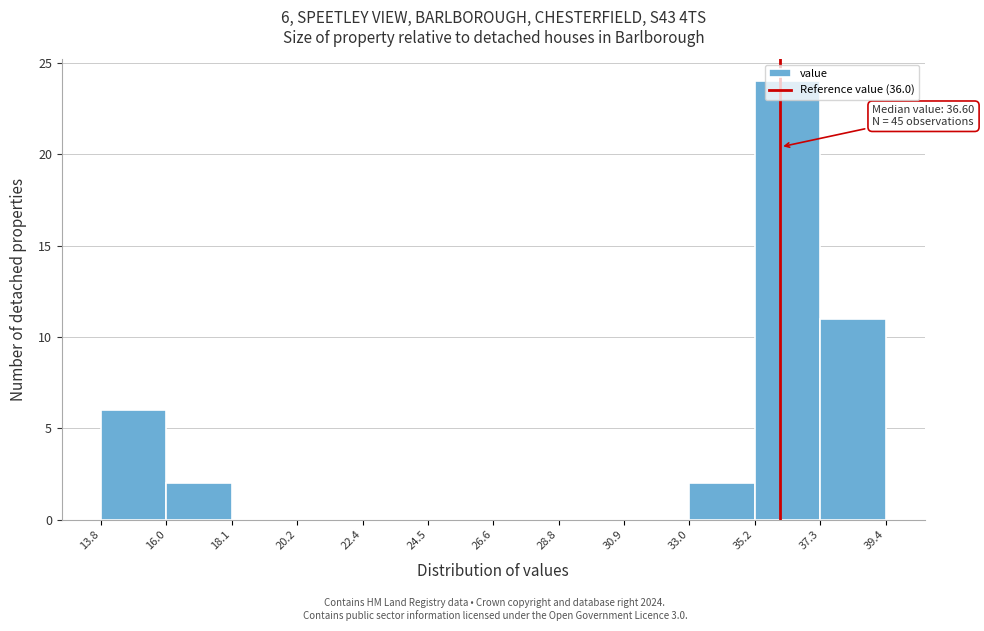

Over which range of the x-axis is the bar tallest?

35.2 to 37.3